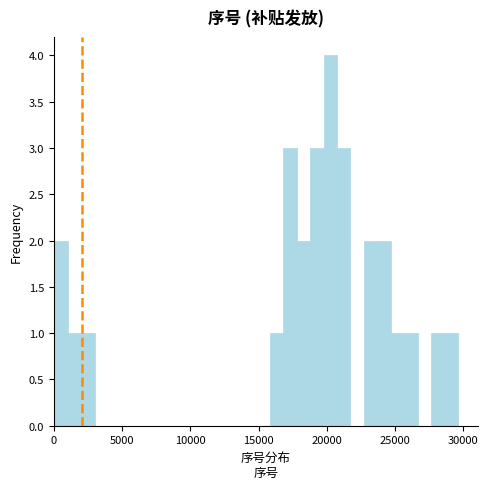

Read against the x-axis, roughly where is the centre of the tallest bar?

20000